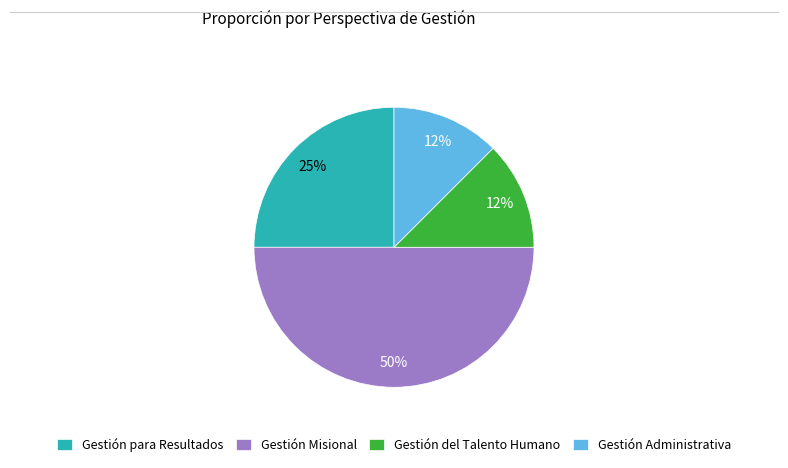

Does Gestión del Talento Humano account for over 50% of the chart?

No